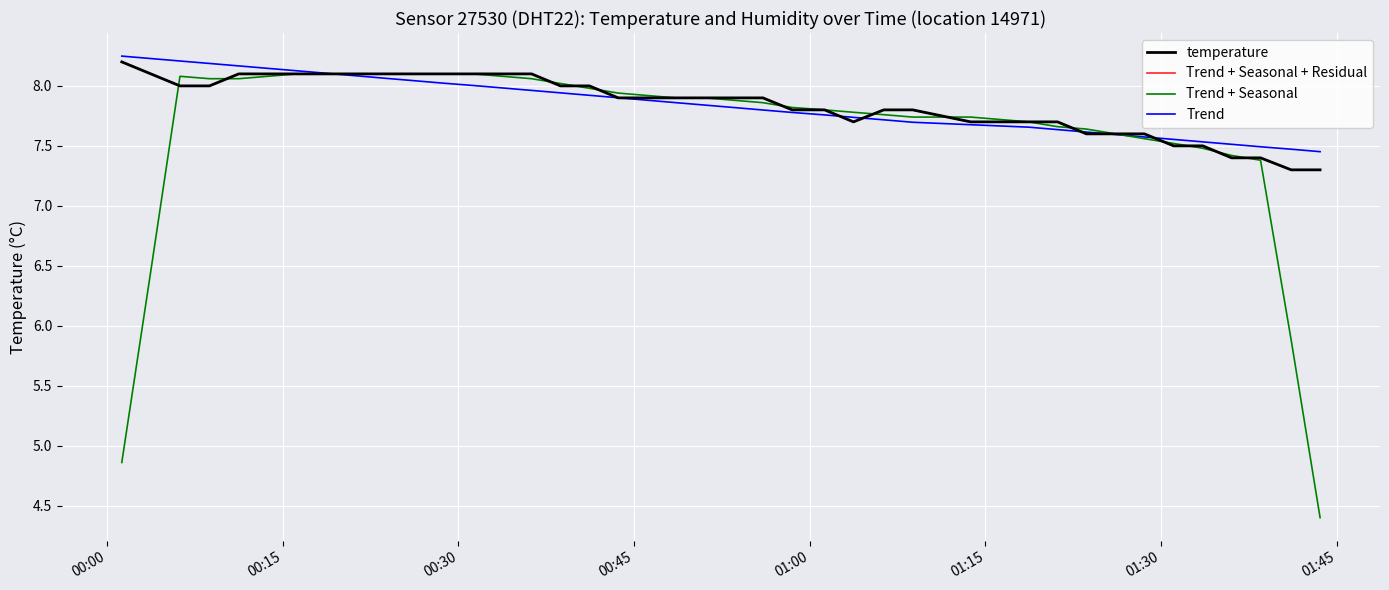

Is this an area chart (filled region under the line)?

No